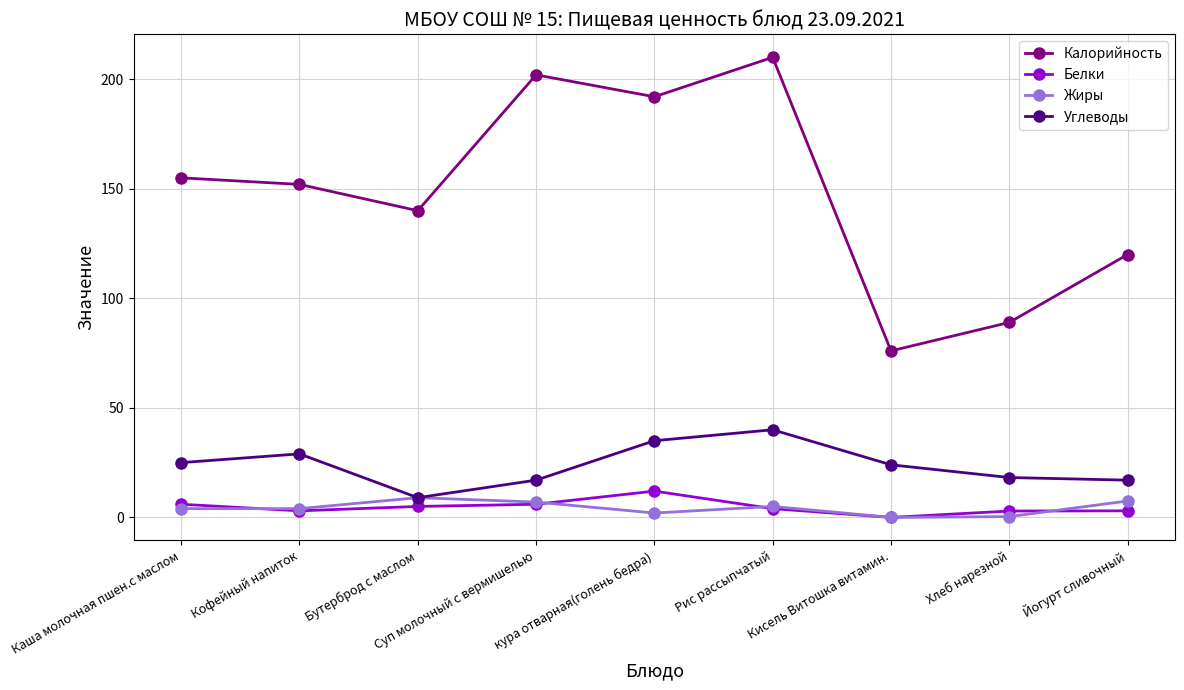

What is the average value of the Жиры series?

4.3